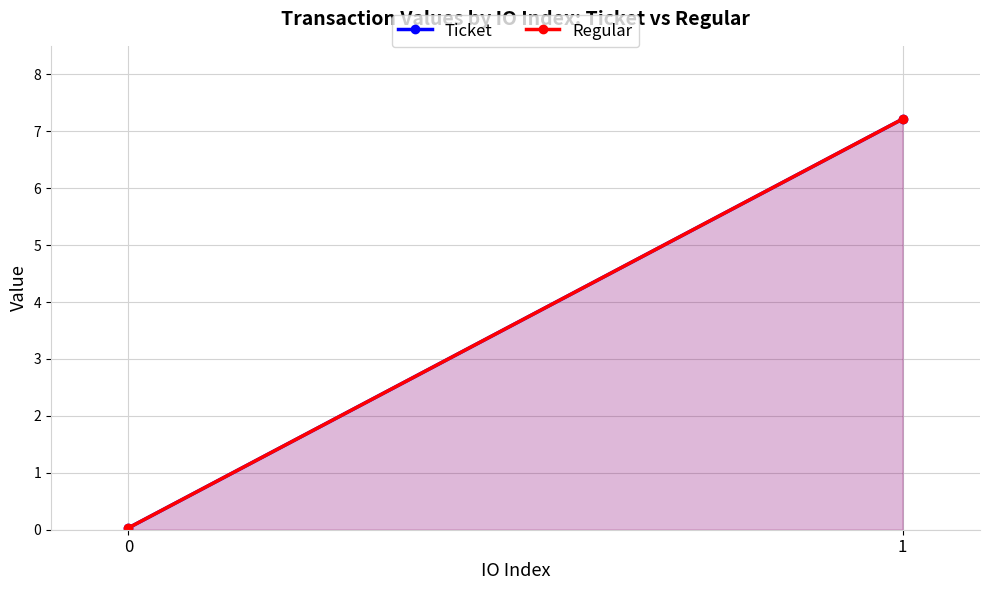

How many categories are shown in the chart?

2